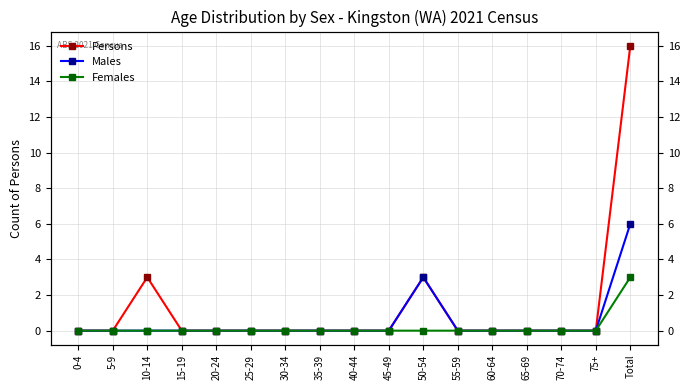

Count the Males values in the range 0 to 1.

15